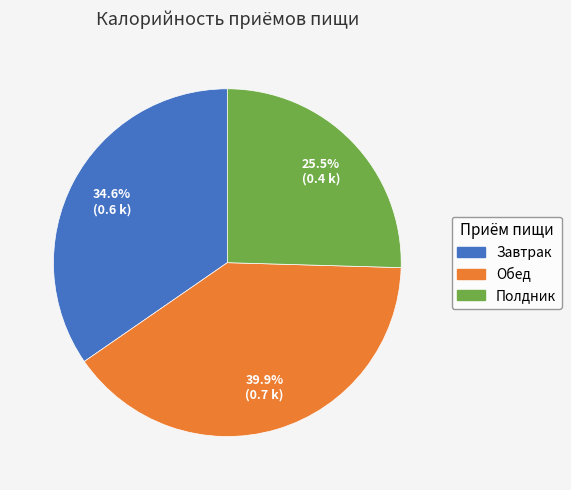

What portion of the pie excludes Полдник?

74.5%